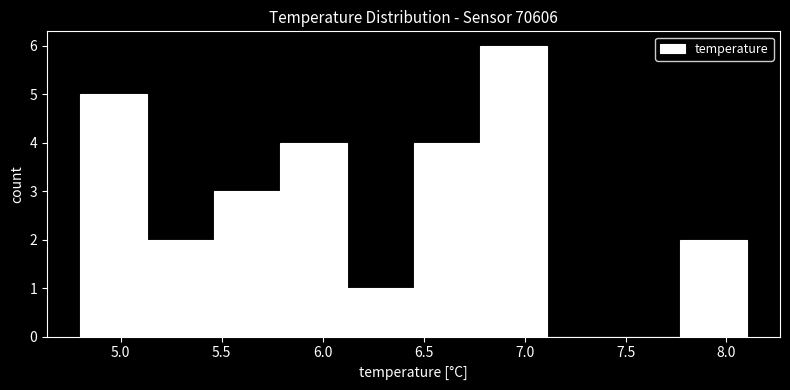

Reading left to right, transcribe this chart: for each bar, give the range it covers on the x-axis and its height. Neither the bar edges nor the heights are printed on the chart, so give them approximately, as read against the axes.

4.80 to 5.13: 5
5.13 to 5.46: 2
5.46 to 5.79: 3
5.79 to 6.12: 4
6.12 to 6.45: 1
6.45 to 6.78: 4
6.78 to 7.11: 6
7.11 to 7.44: 0
7.44 to 7.77: 0
7.77 to 8.10: 2